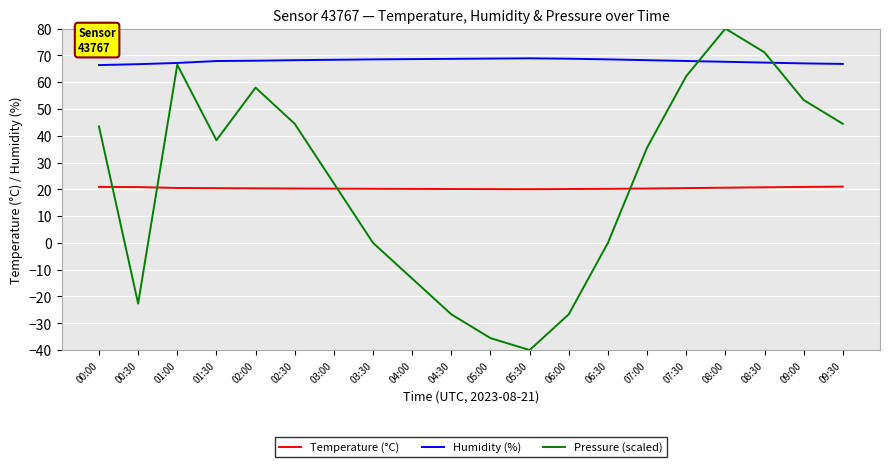

What is the minimum value for Pressure (scaled)?

-40.0